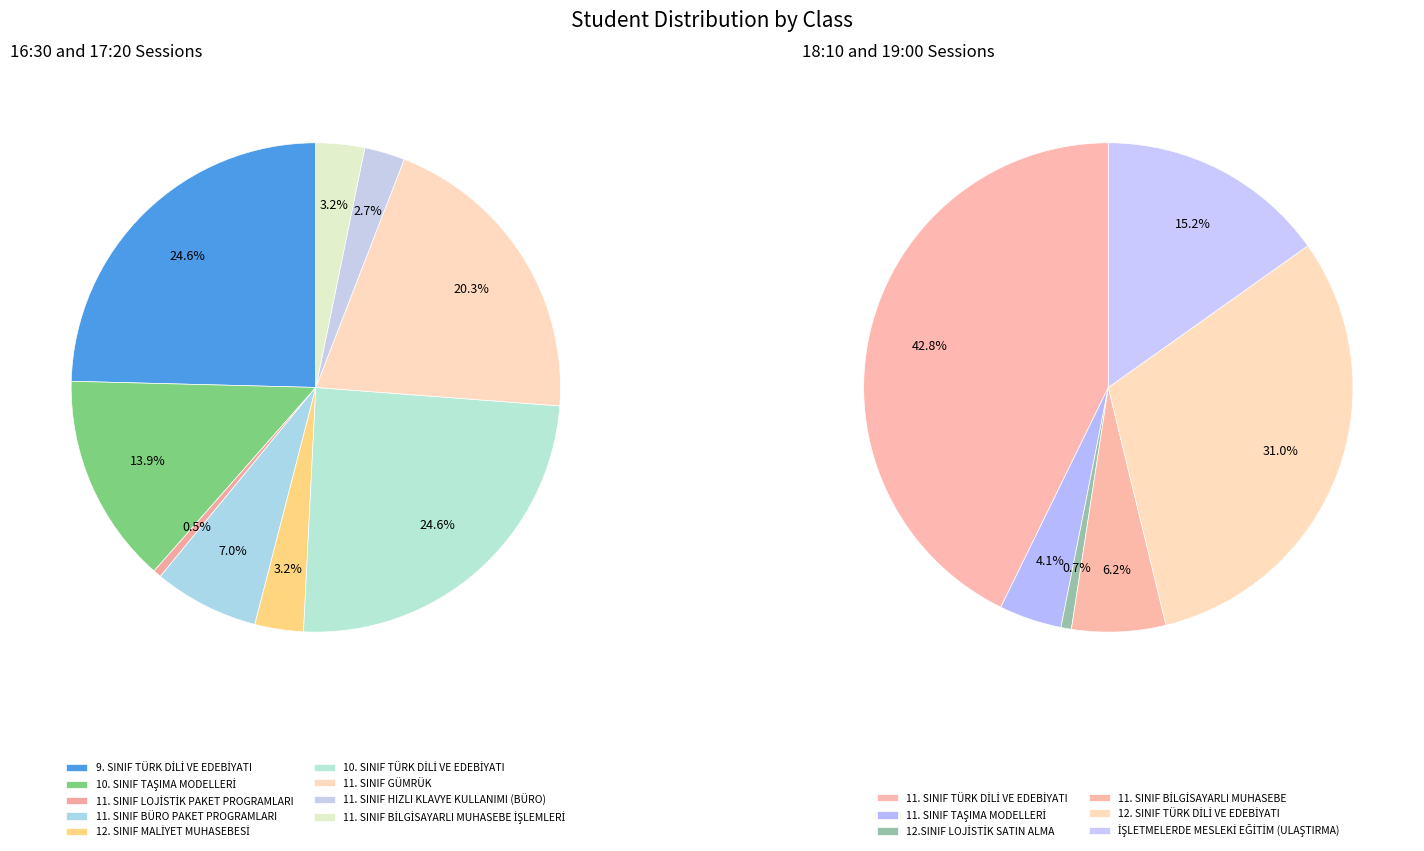

Between 11. SINIF TAŞIMA MODELLERİ and 10. SINIF TAŞIMA MODELLERİ, which is larger?

10. SINIF TAŞIMA MODELLERİ